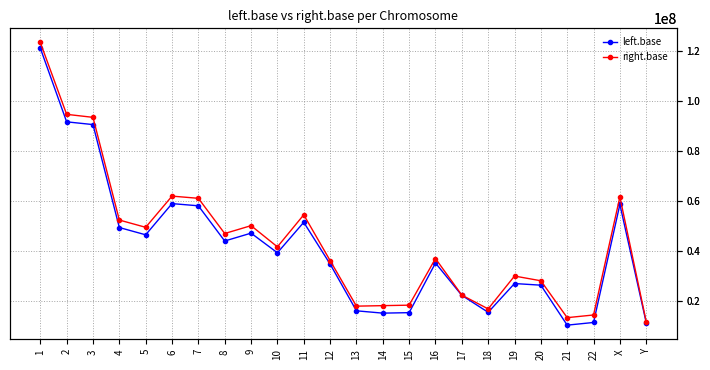

True or false: left.base and right.base cross at least once.

False